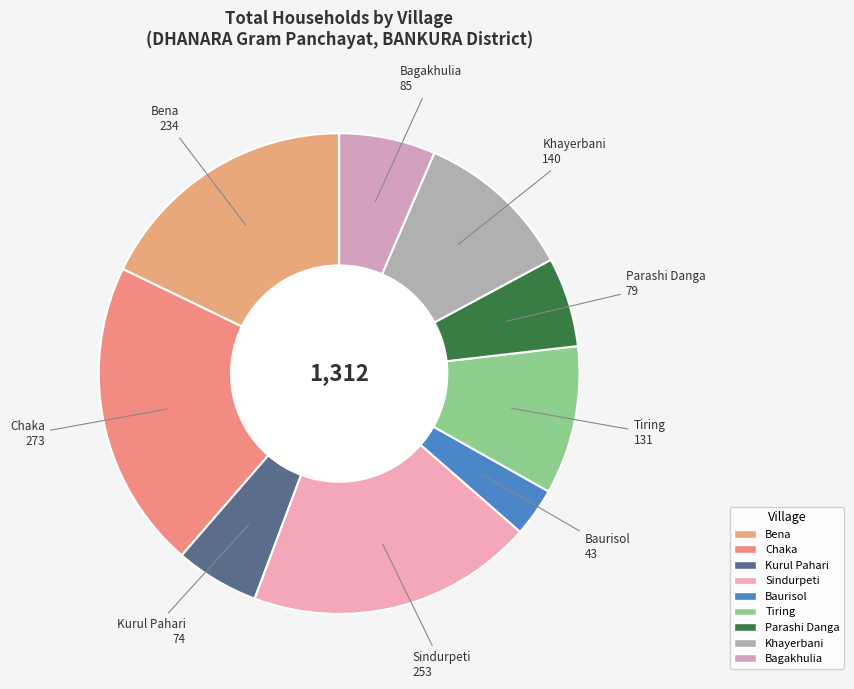

Is there a majority slice in this chart?

No